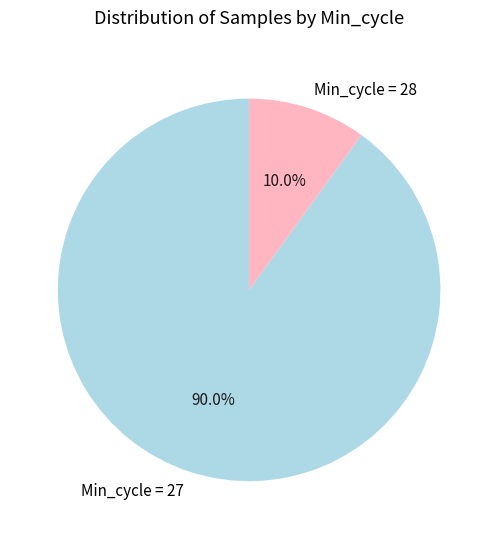

What is the largest slice in the pie chart?

Min_cycle = 27